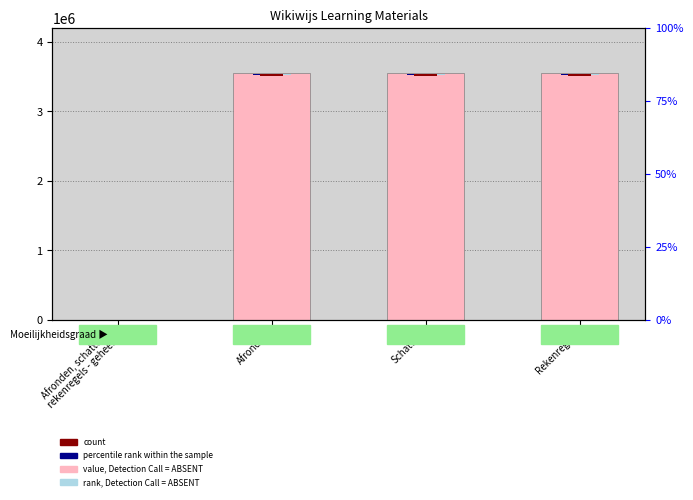

Which label corresponds to the largest value in the chart?

Rekenregels